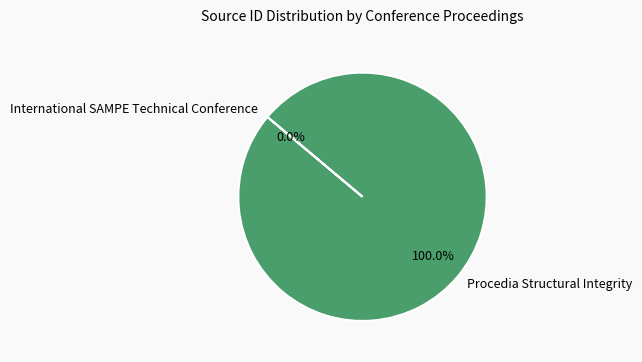

True or false: Procedia Structural Integrity accounts for 100% of the total.

True